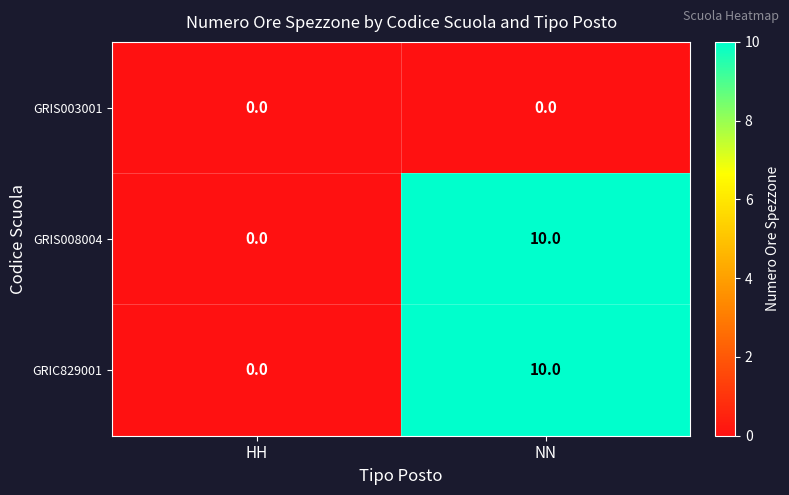

What is the average value of the GRIC829001 series?

5